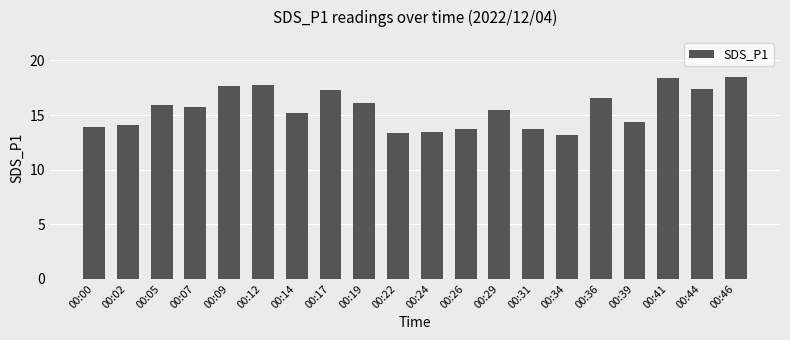

Where does the data first go above 15?

00:05